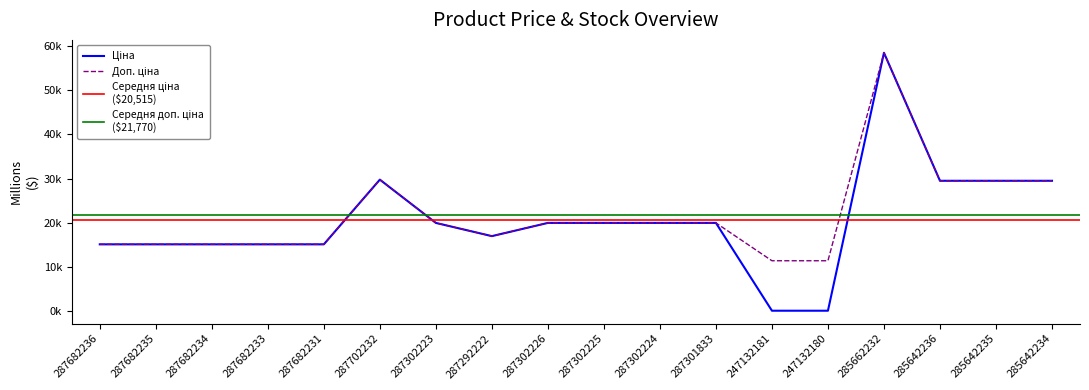

What is the difference between the Доп. ціна values at 287682231 and 287301833?

4844.2